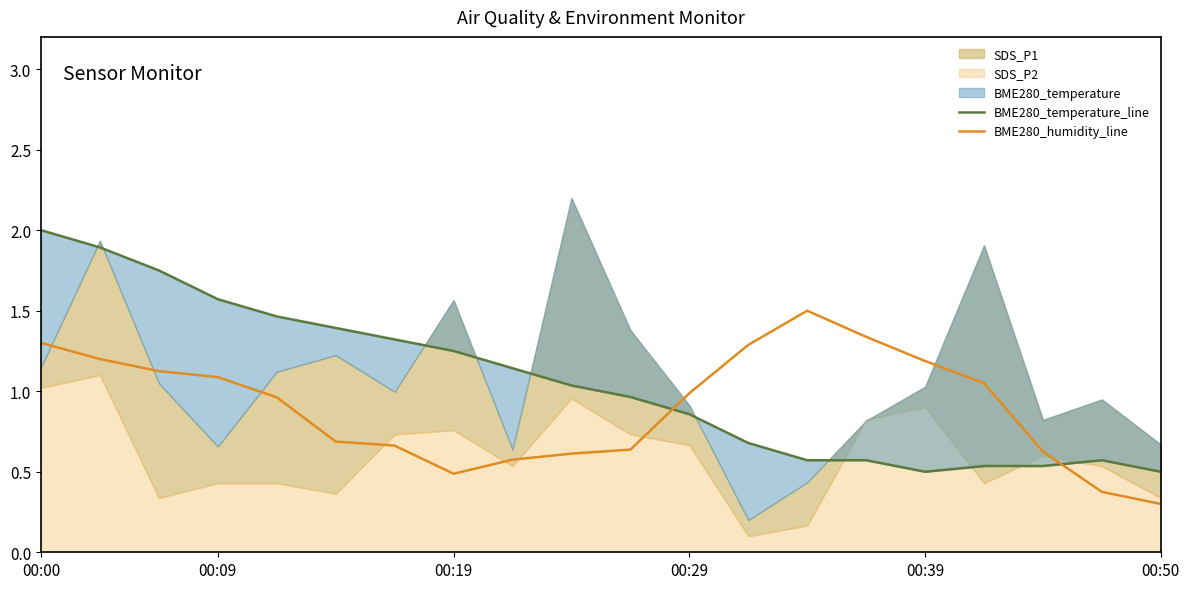

Which category has the lowest value in the BME280_humidity_line series?

00:50